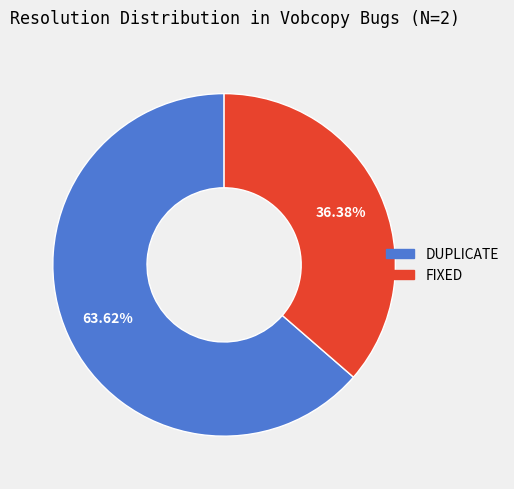

Which category has the smallest portion of the pie?

FIXED